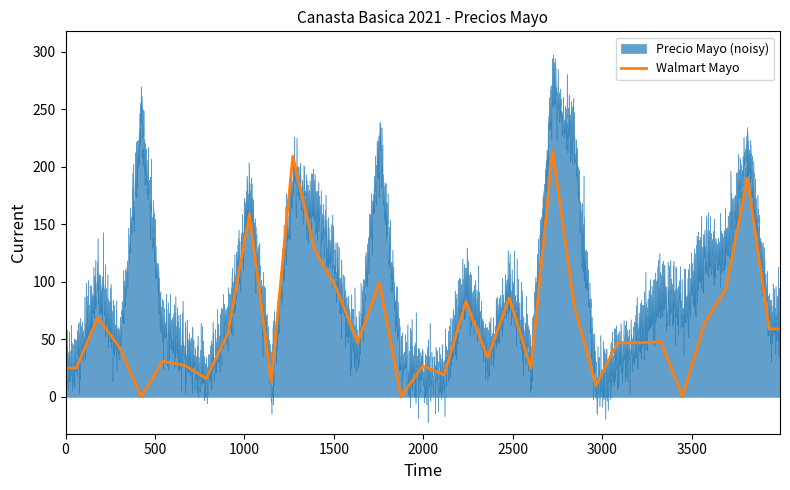

The value of Walmart Mayo at 1500 is 98.3. True or false?

True